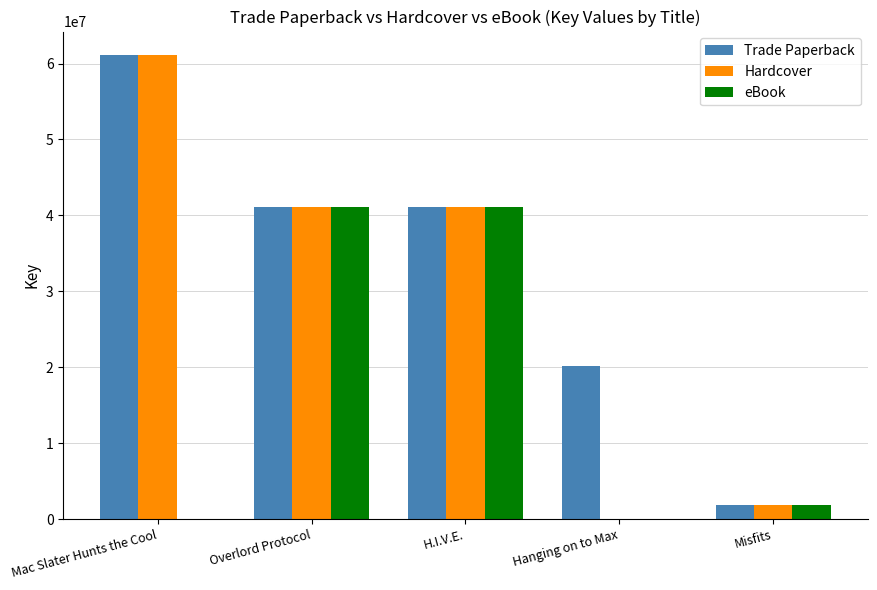

At which label does eBook first exceed 1819356?

Overlord Protocol